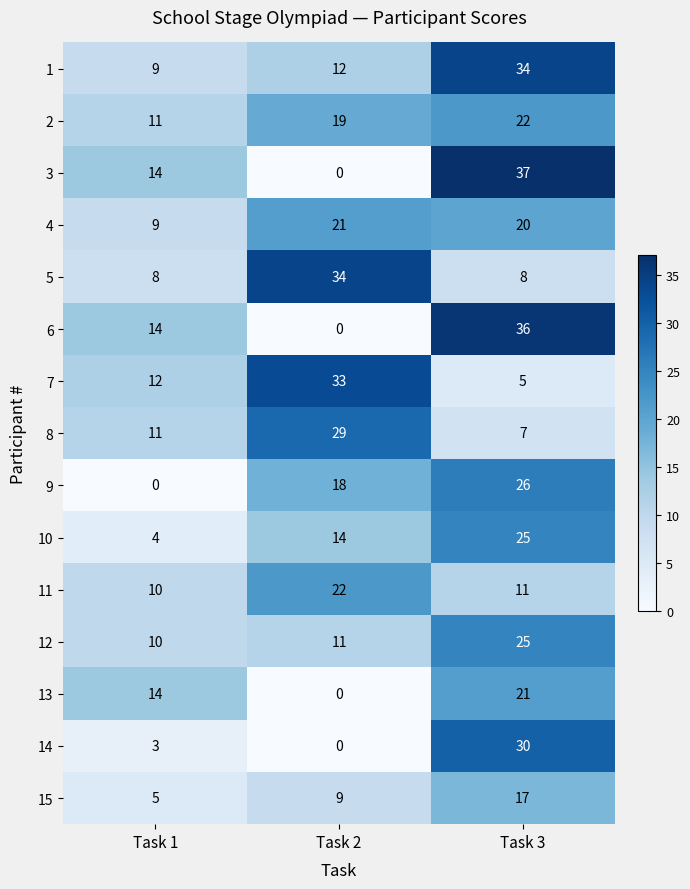

Which series has the largest range (max minus min)?

3